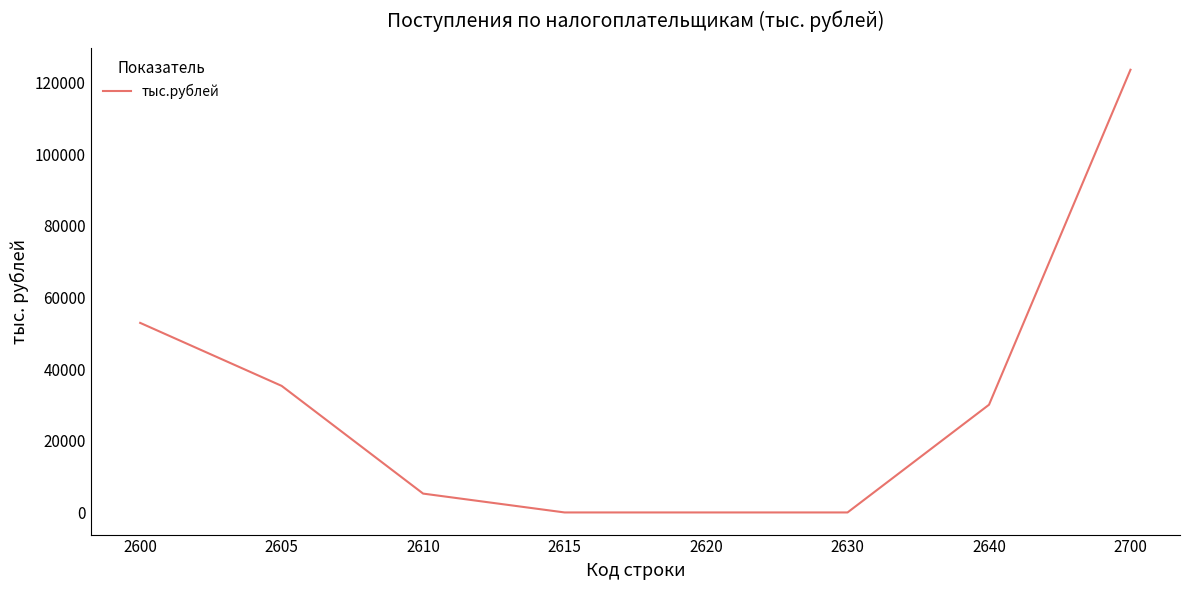

What is the change in value from 2600 to 2615?

-52890